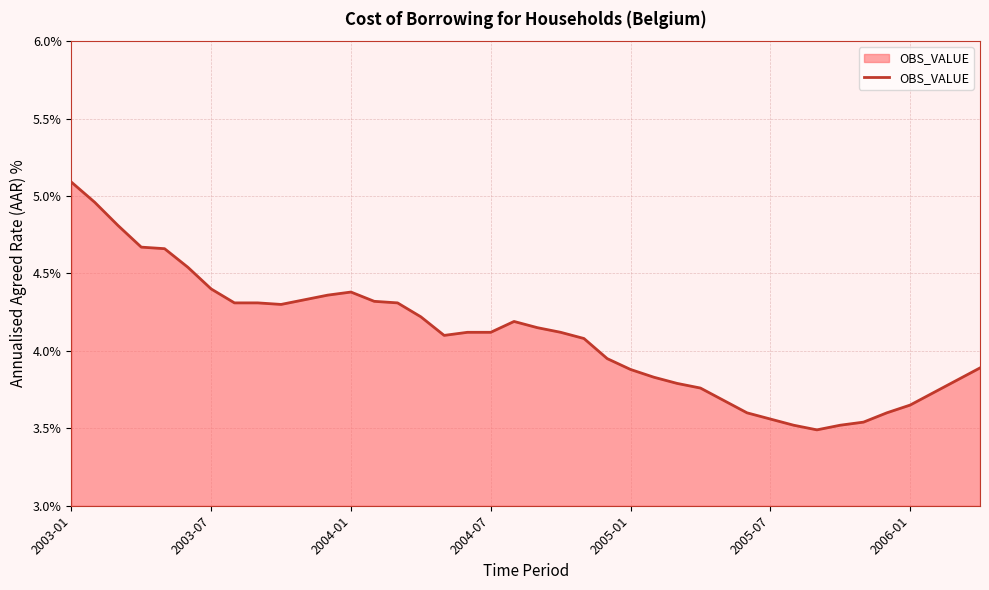

What is the difference between the maximum and minimum values?

1.6